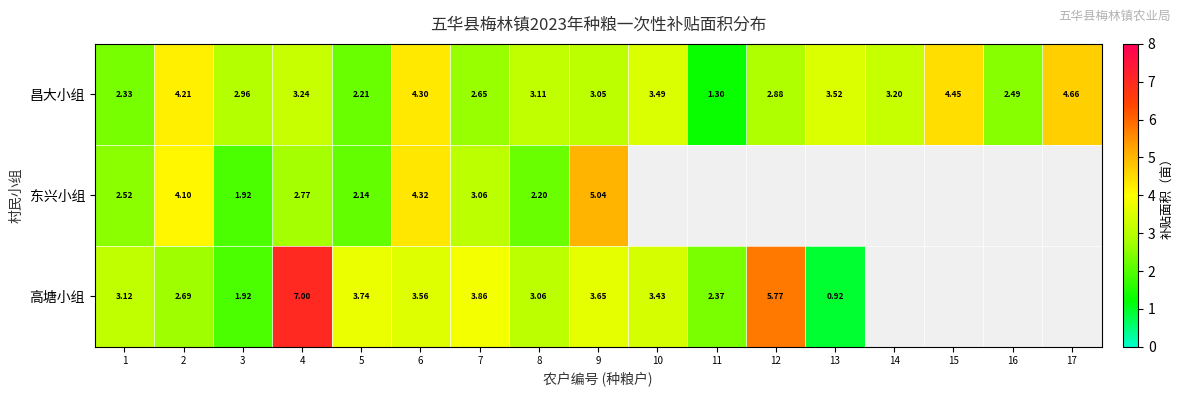

Which series changed the most between 3 and 6?

东兴小组